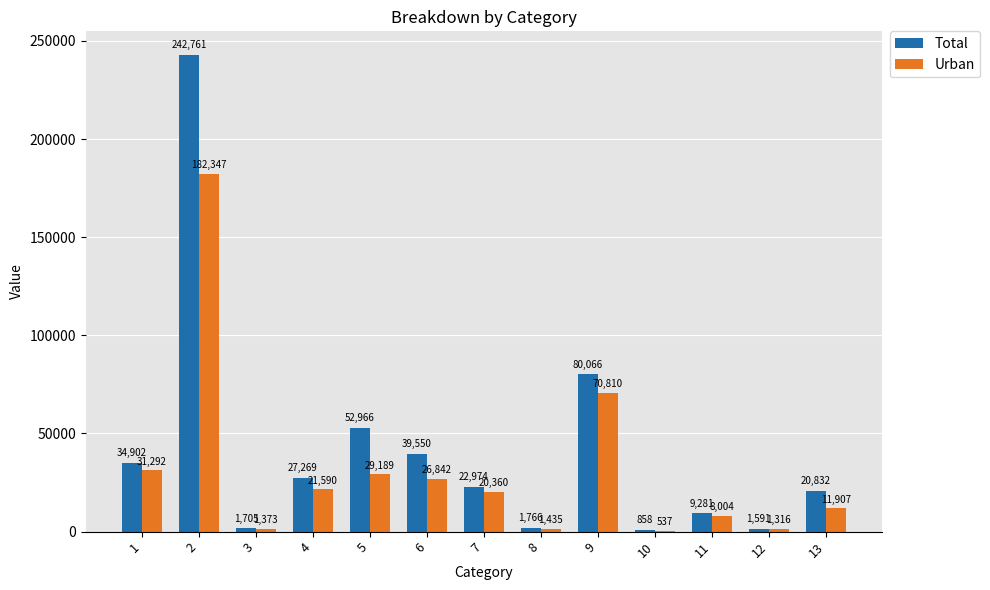

What value does the Urban series have at 10?

536.9